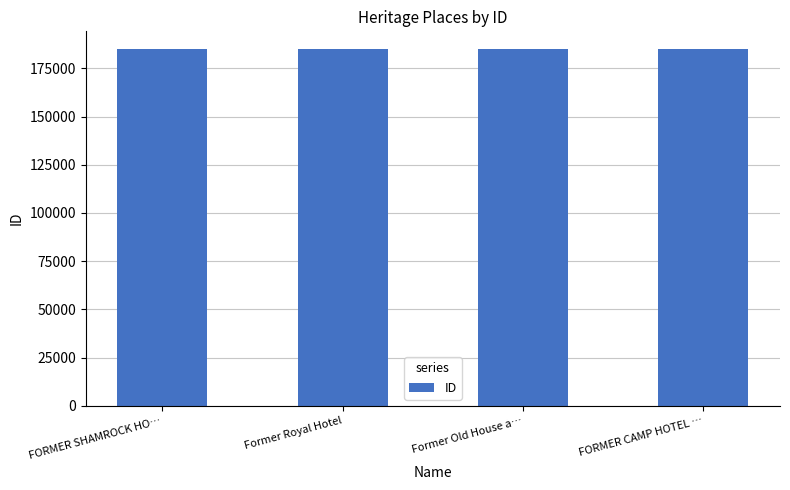

What is the ratio of the value at FORMER SHAMROCK HO… to the value at Former Royal Hotel?

1.0